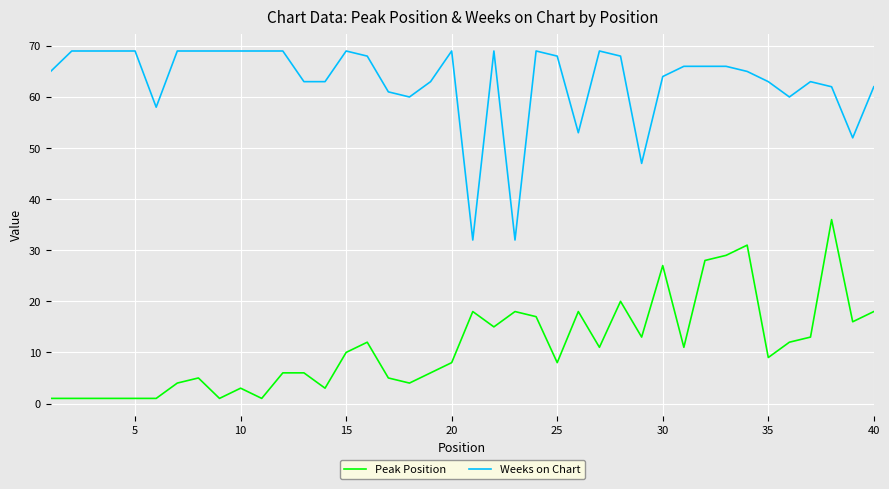

What is the sum of all Peak Position values?

448